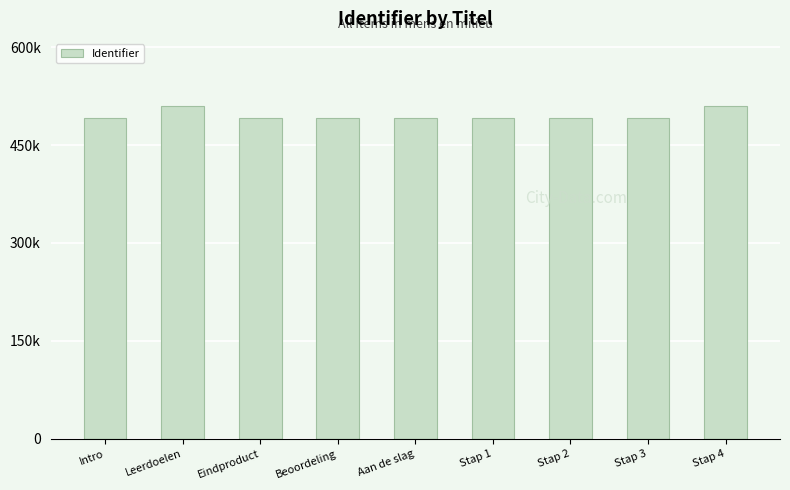

Are the bars horizontal?

No